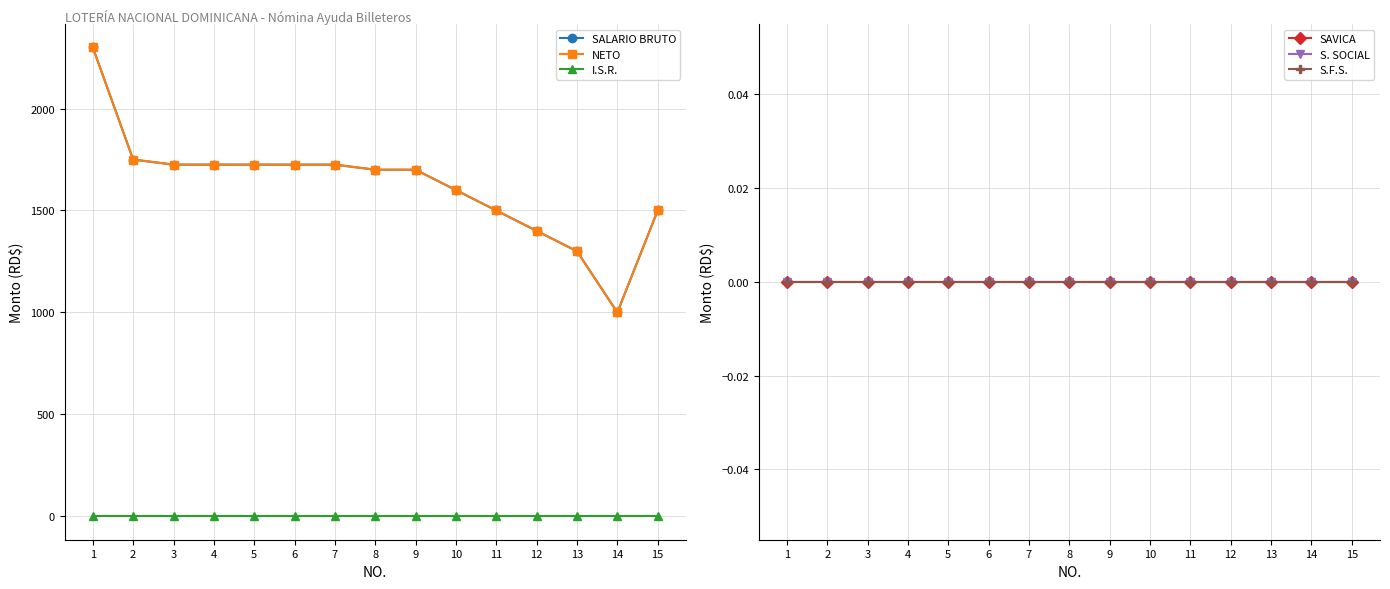

Between 7 and 11, which series saw the biggest shift?

SALARIO BRUTO